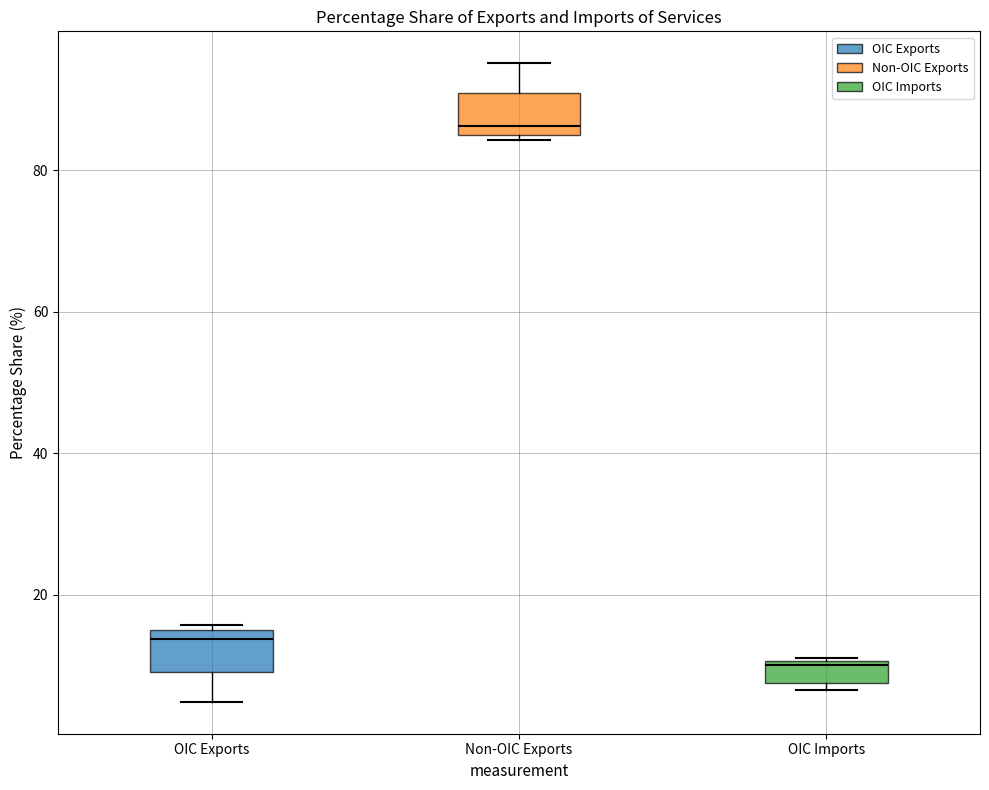

Reading left to right, transcribe this box plot: for each box, give where its median line is, the range the box spans, and where its two whiskers end, as read against the y-axis. The values are not printed on the chart, so give them approximately, as read against the axis.

OIC Exports: median 14 (just below the box's upper edge), box 10 to 14, whiskers 4 to 16
Non-OIC Exports: median 86 (just above the box's lower edge), box 86 to 90, whiskers 84 to 96
OIC Imports: median 10, box 8 to 10, whiskers 6 to 12